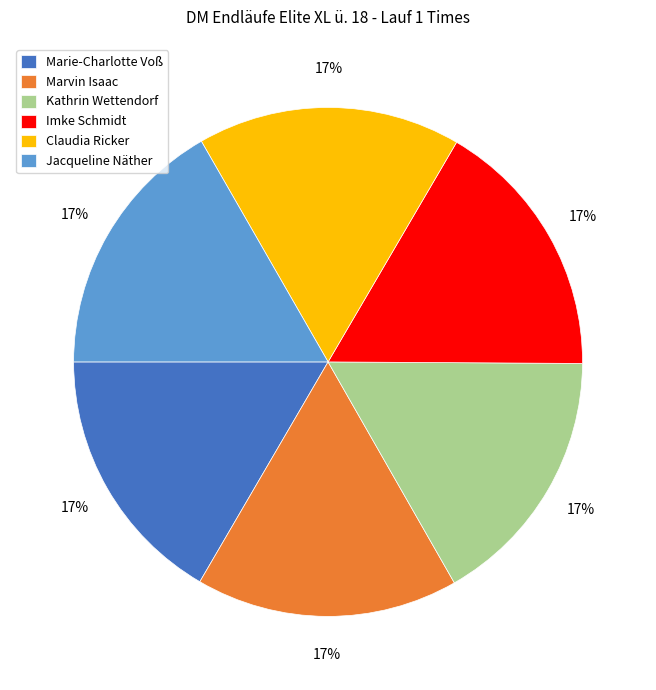

To the nearest percent, what is the combined percentage of Imke Schmidt and Marie-Charlotte Voß?

33%